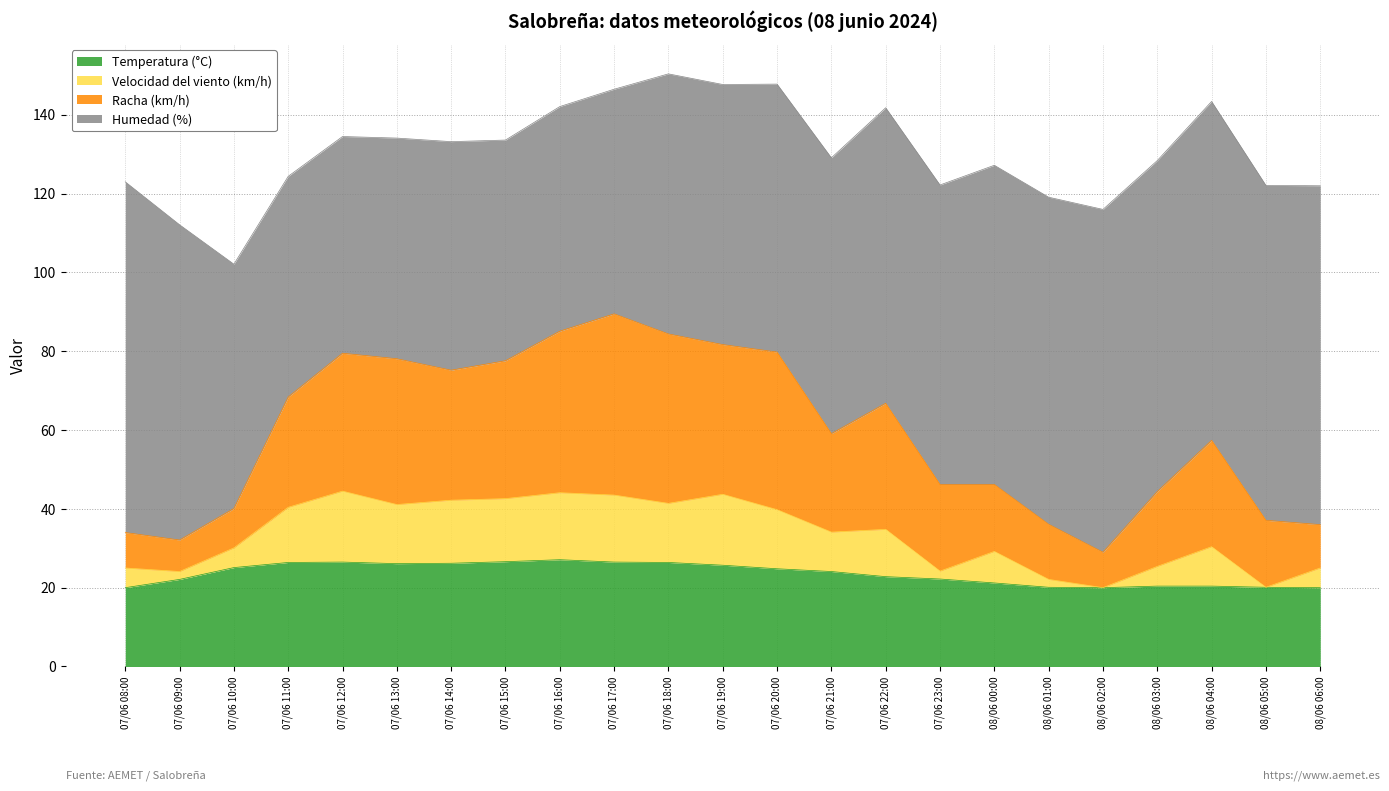

What is the lowest value of the Temperatura (°C) series?

20.0